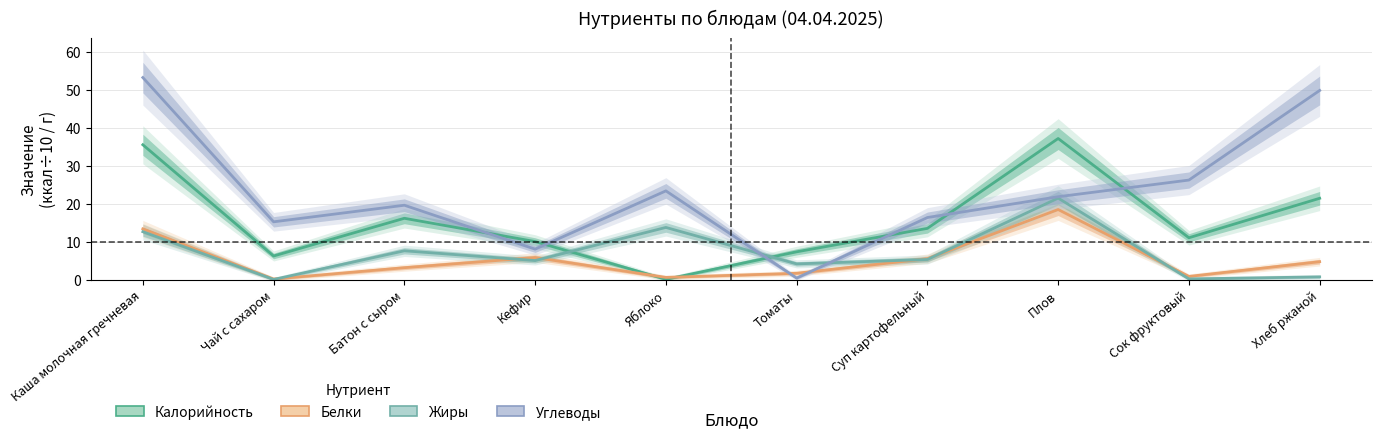

What is the label of the 5th point from the left?

Яблоко